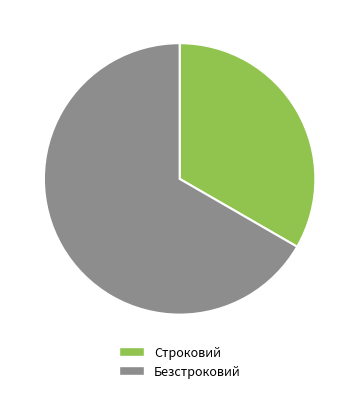

Approximately how many times larger is the value at Строковий compared to Безстроковий?

0.5